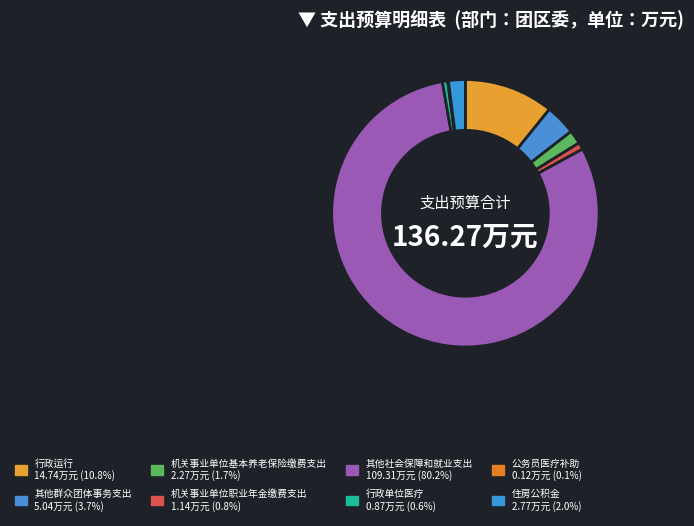

Is the sum of 住房公积金 and 行政单位医疗 greater than half?

No